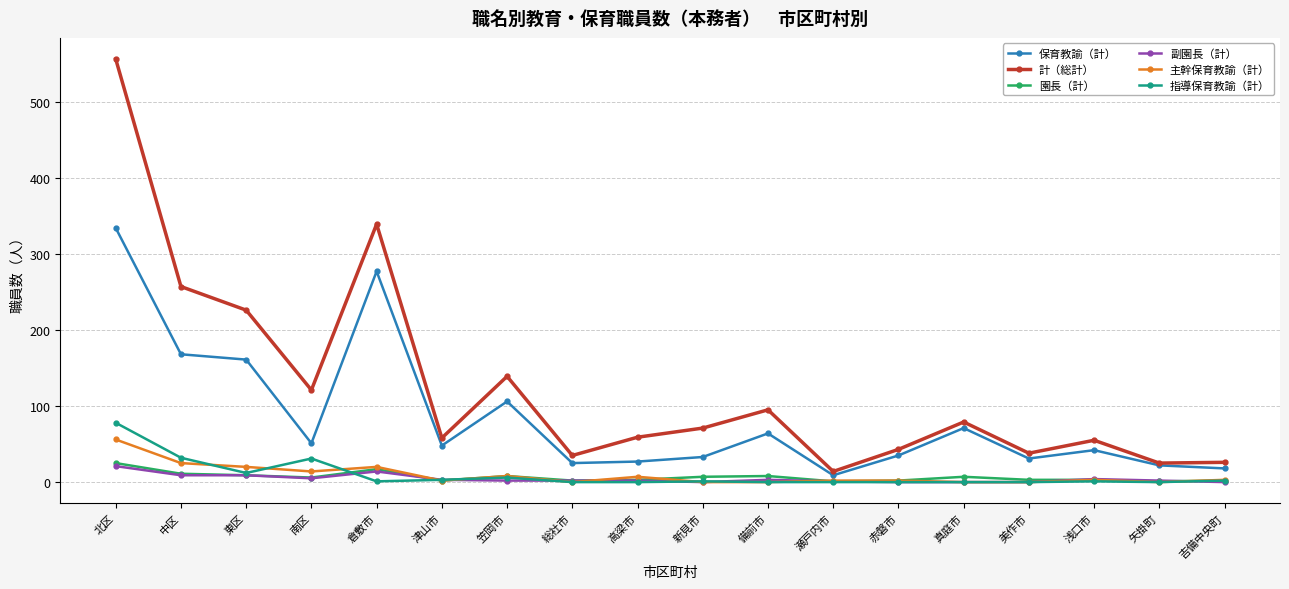

What is the difference between the maximum and minimum values in the 計（総計） series?

542